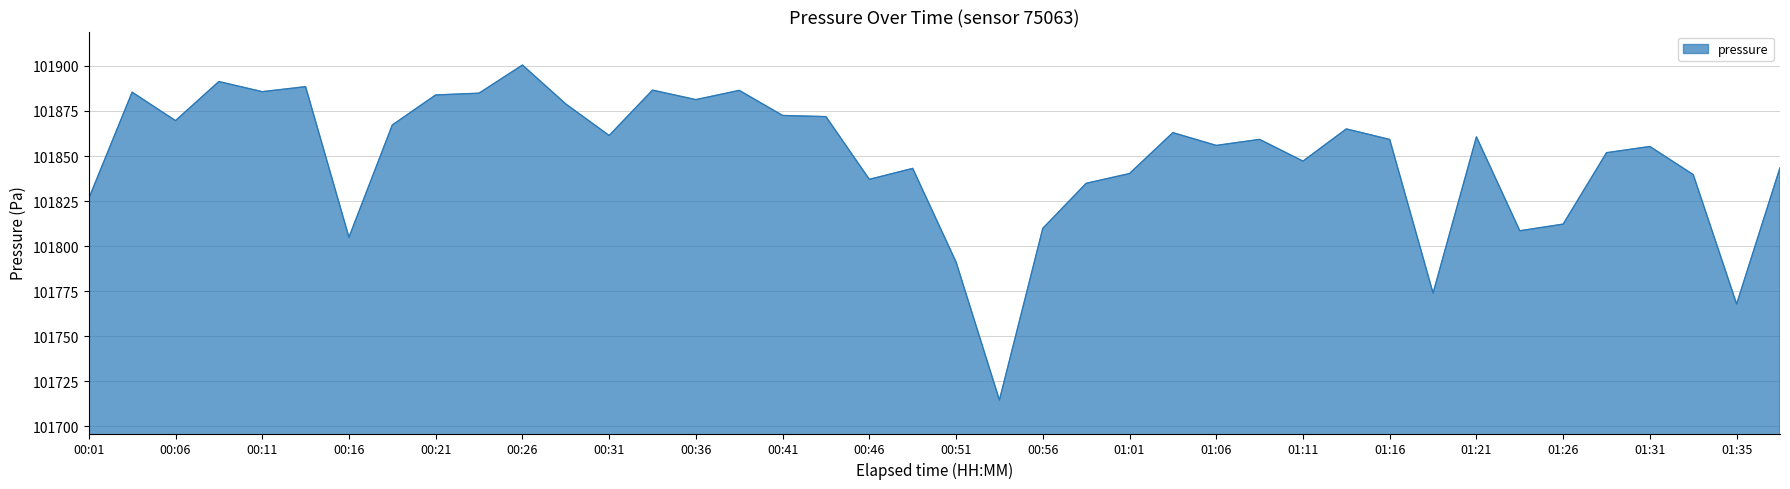

What is the difference between the second highest and minimum values?

176.7